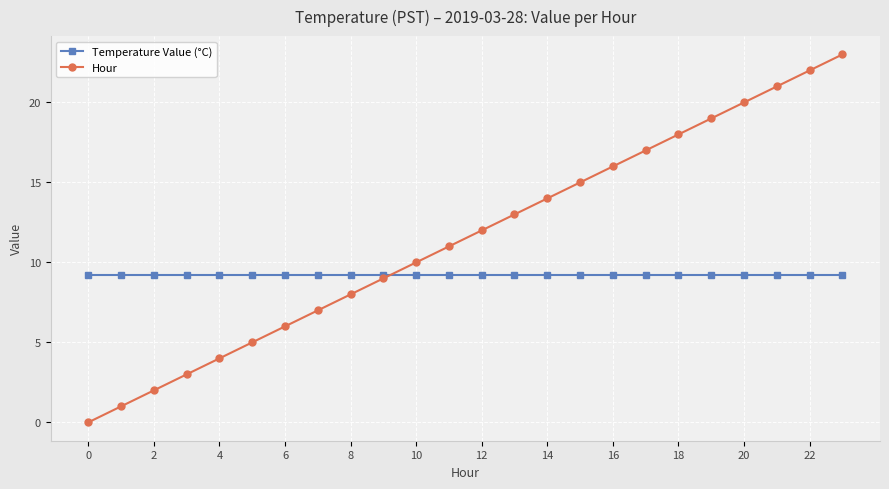

Which series has the largest range (max minus min)?

Hour